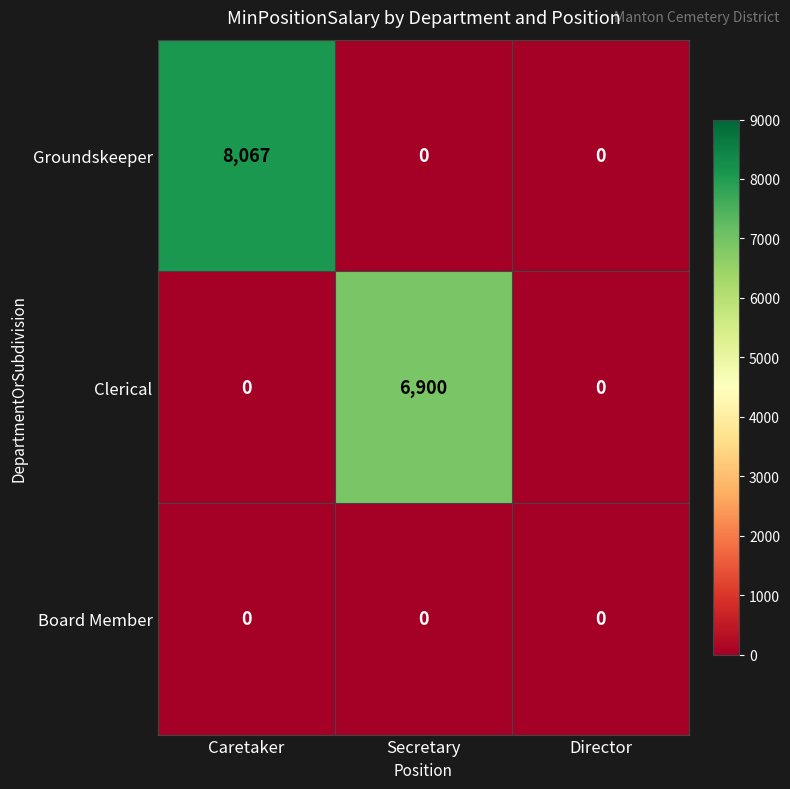

How many data points does each series have?

3